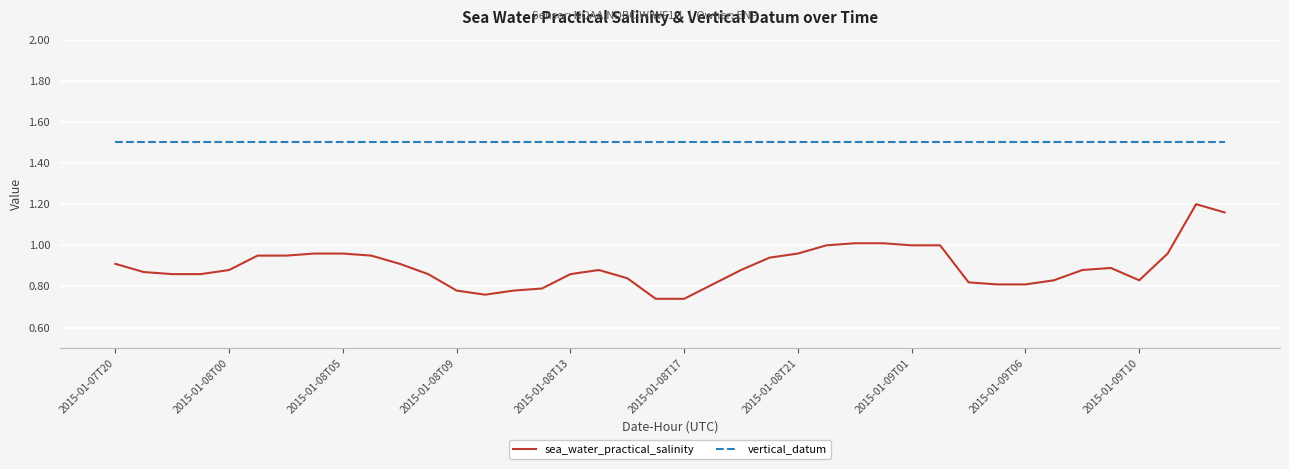

Rank the series by their average value, from highest to lowest.

vertical_datum, sea_water_practical_salinity